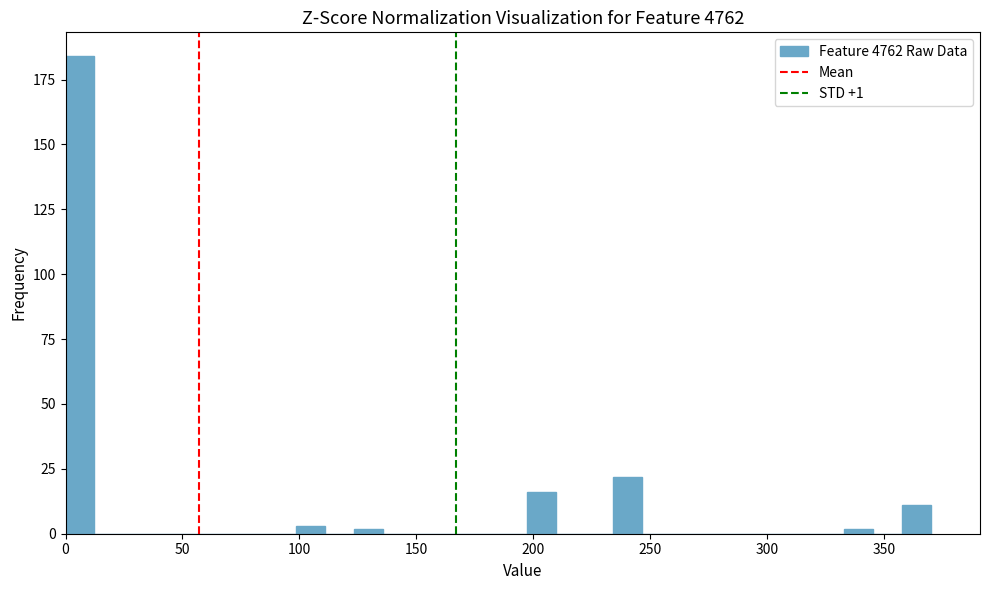

Read against the x-axis, roughly where is the centre of the tallest bar?

5